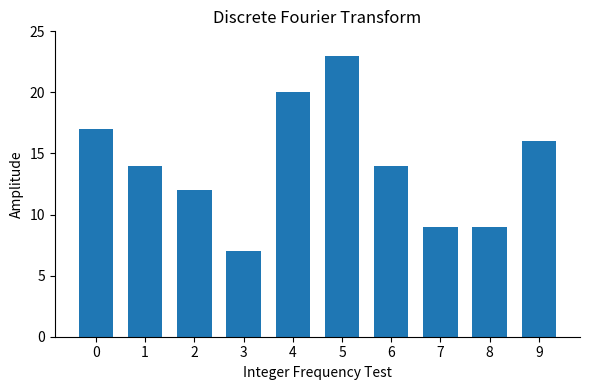

What is the maximum value shown in the chart?

23